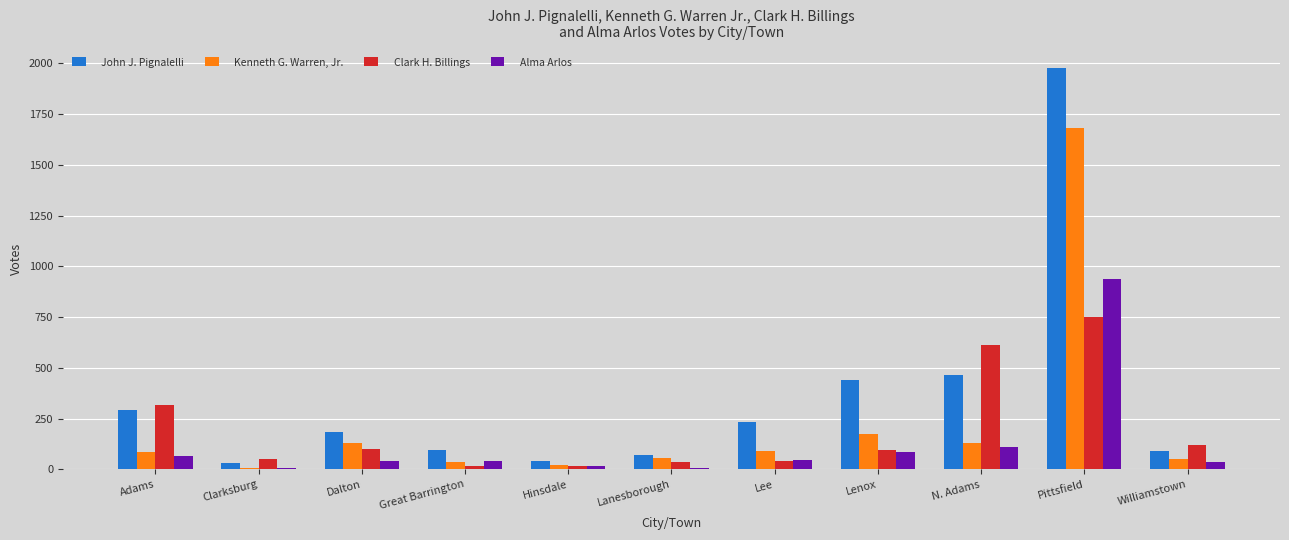

What is the sum of the Clark H. Billings values at Adams and Dalton?

418